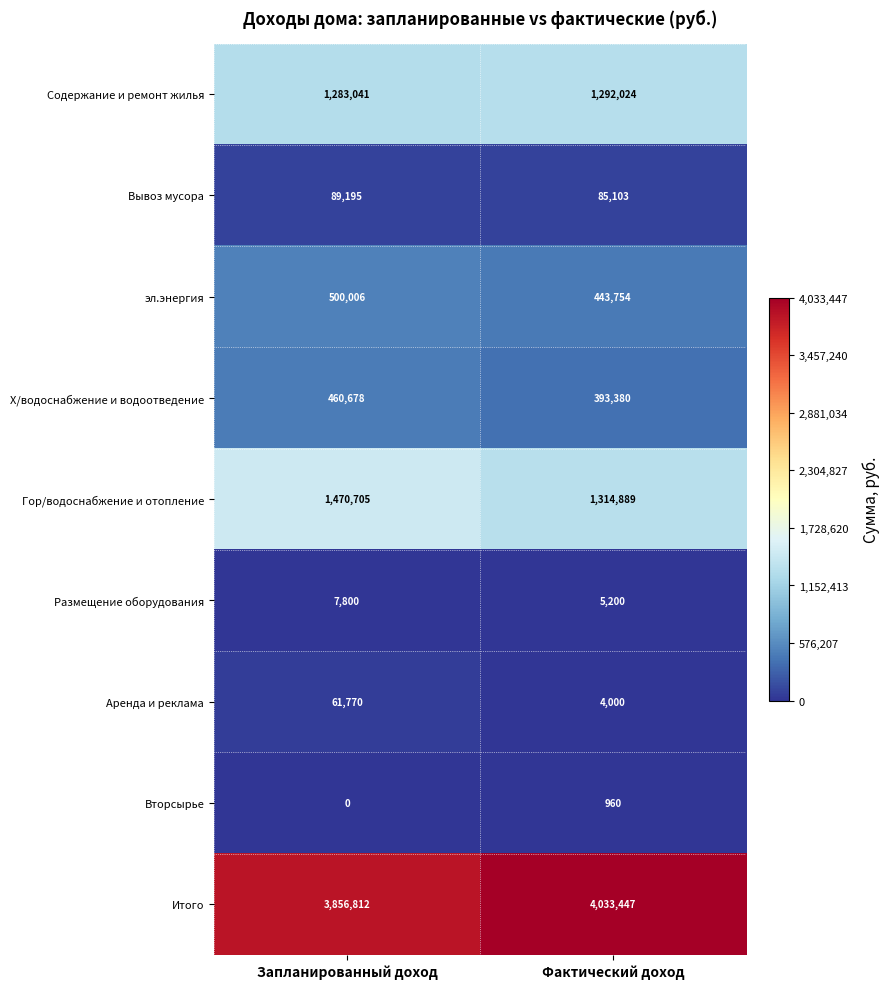

At which label is Итого closest to 3945129?

Запланированный доход